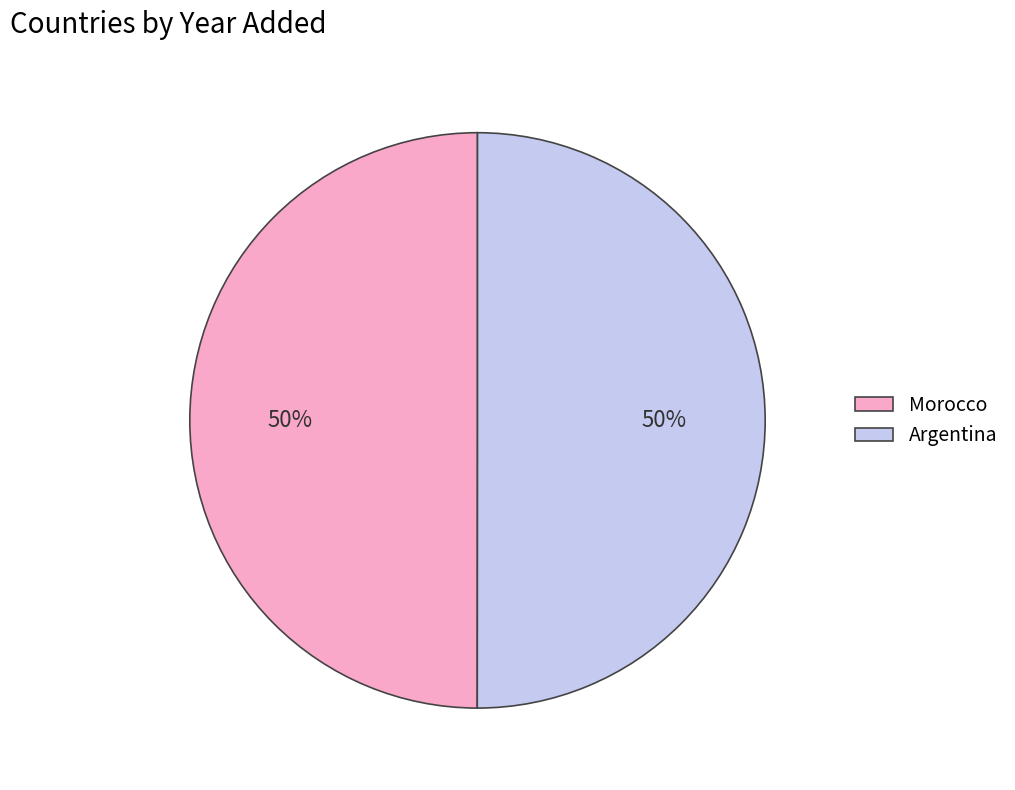

Do Morocco and Argentina together represent more than half of the pie?

Yes